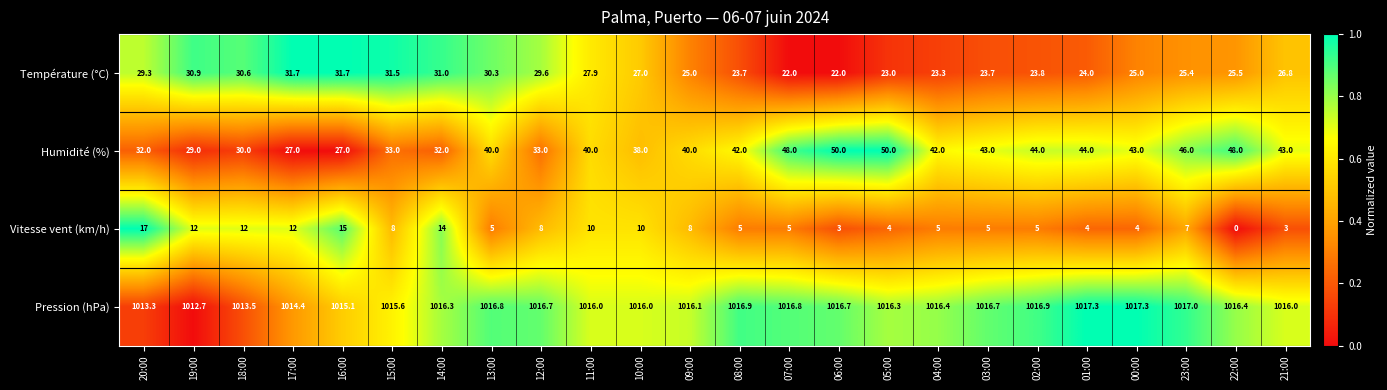

At which category is the sum across all series the highest?

23:00